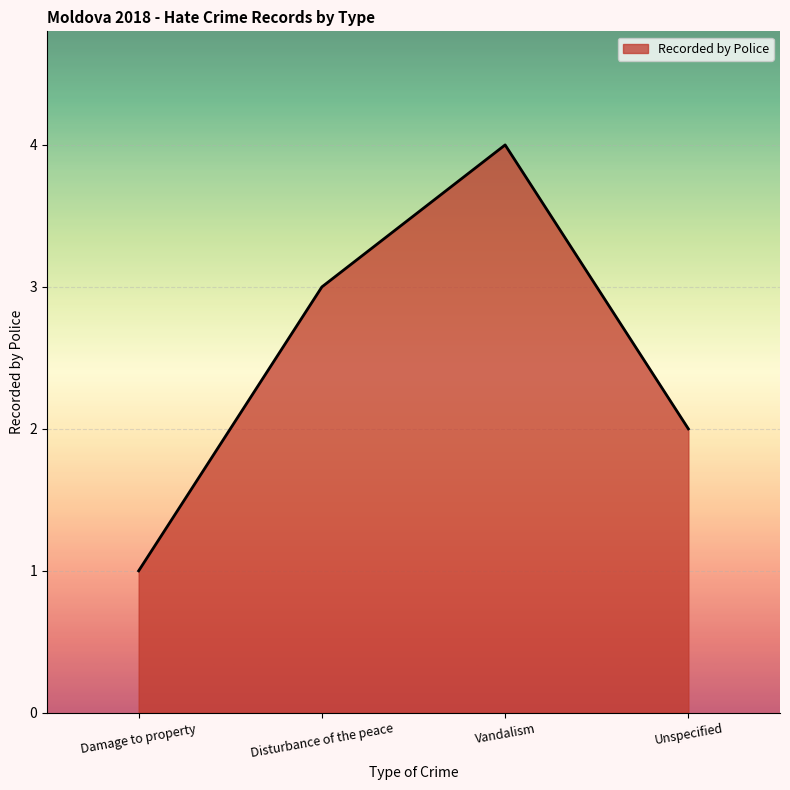

What position from the left is Disturbance of the peace?

2